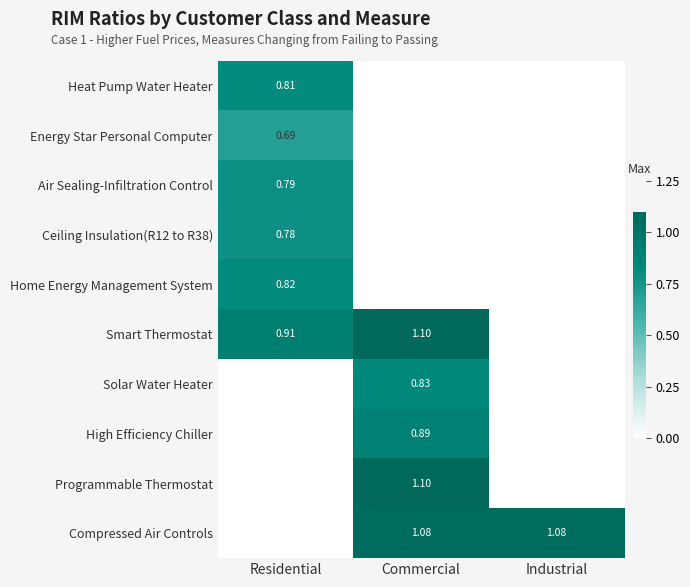

Is the value of Solar Water Heater at Commercial greater than the value of Programmable Thermostat at Commercial?

No